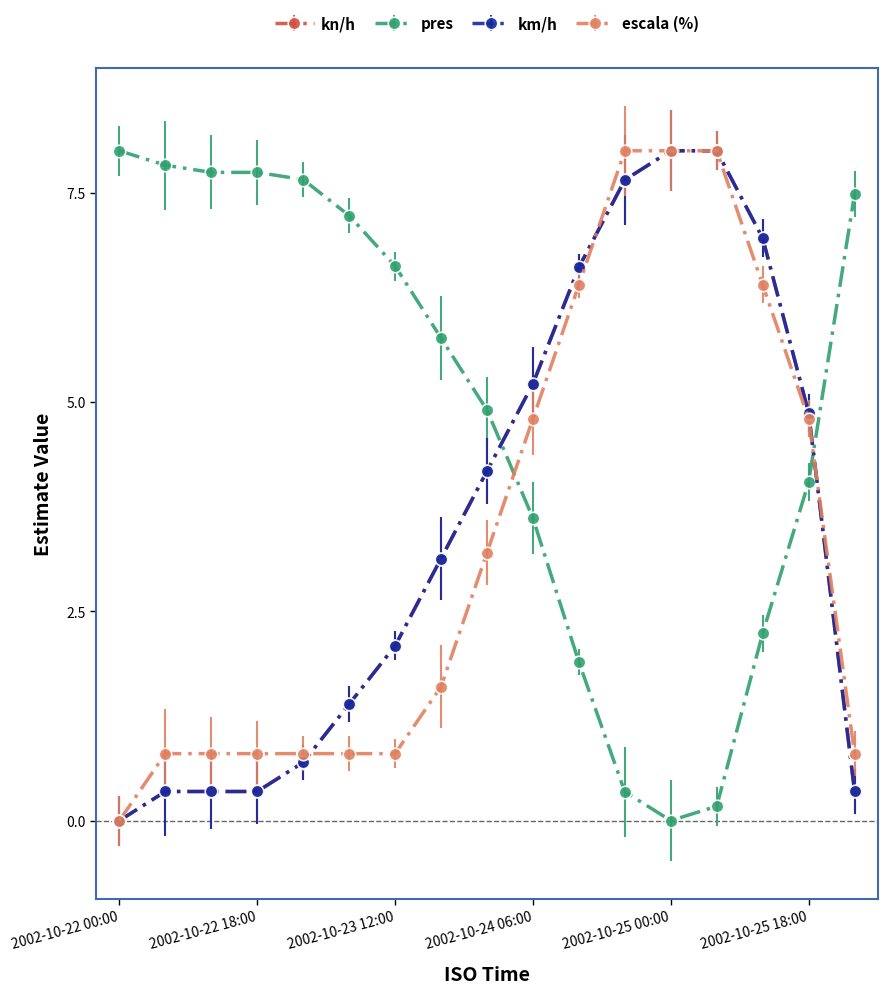

How many intersections are there between pres and km/h?

2